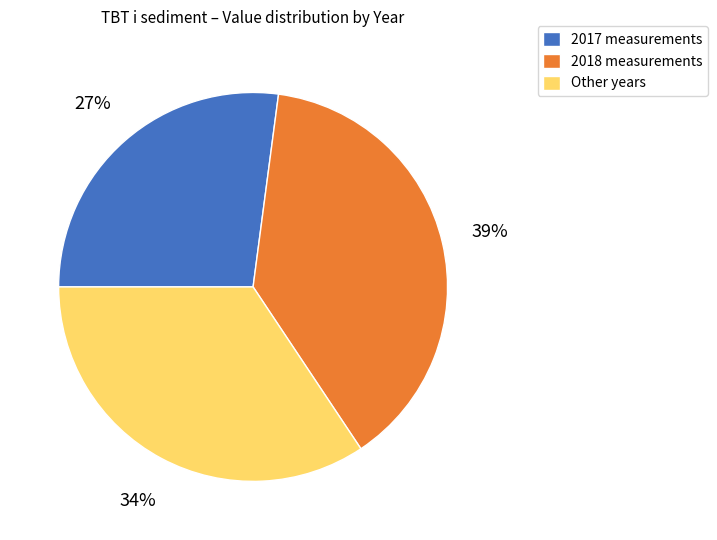

The 2017 measurements slice represents 27% of the pie. True or false?

True